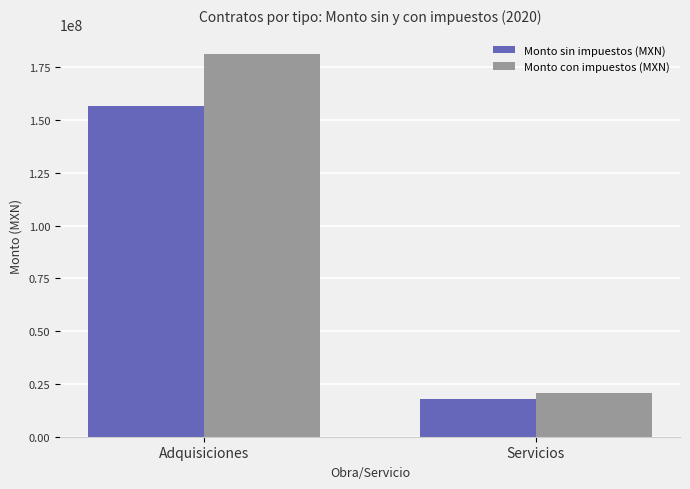

At how many categories does at least one series exceed 179491163?

1